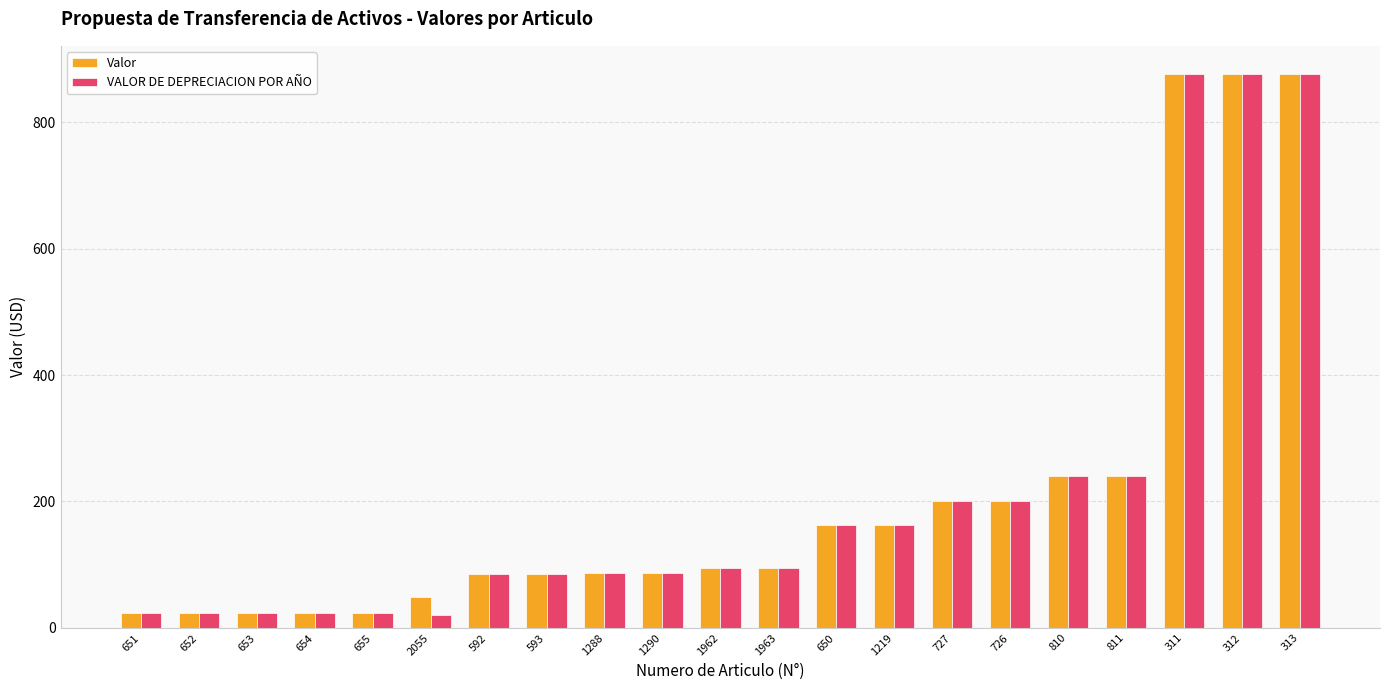

What is the sum of all VALOR DE DEPRECIACION POR AÑO values?

4503.5